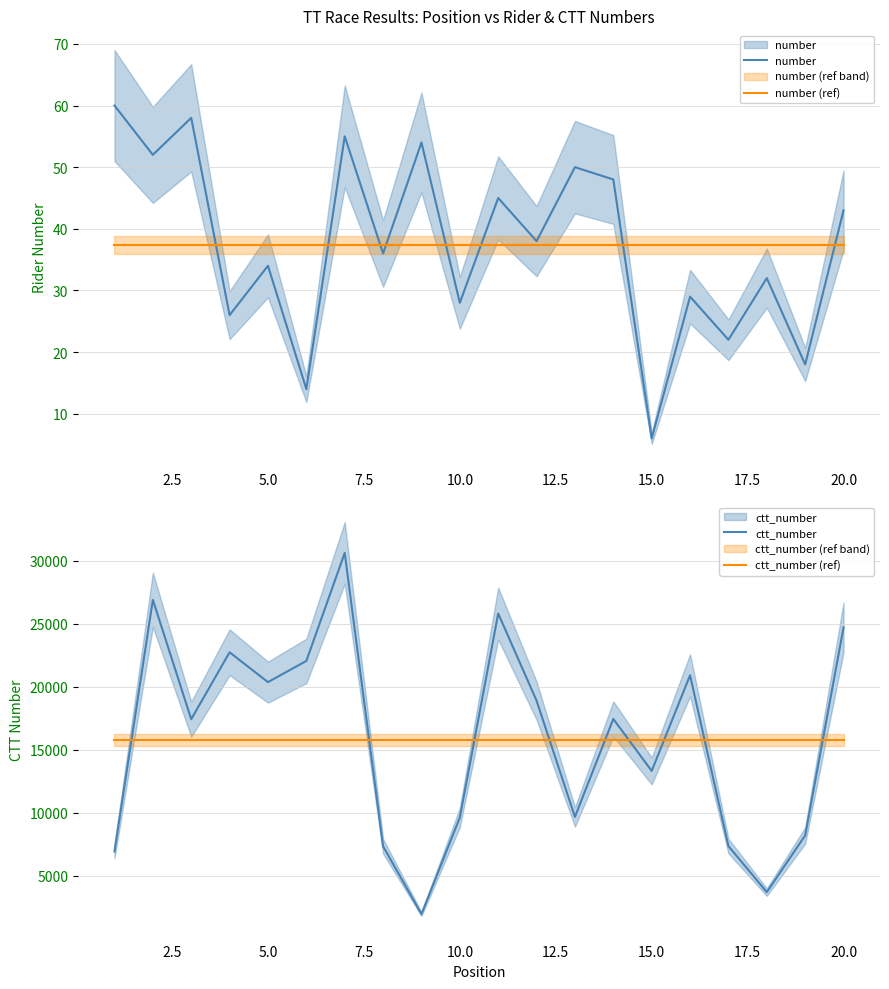

What is the sum of all ctt_number (ref) values?

315793.0